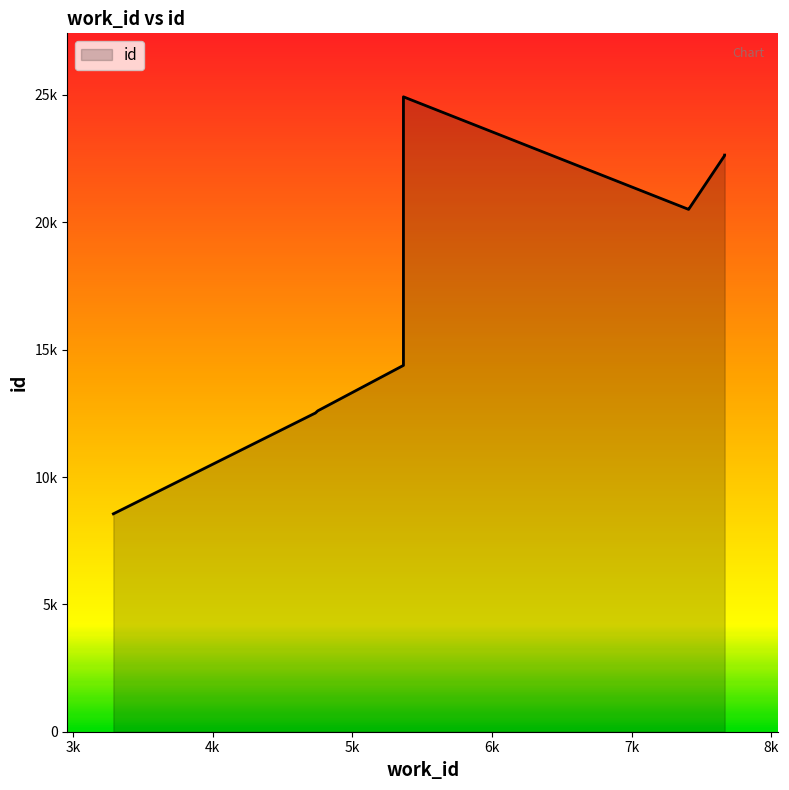

At which label is the value closest to 16741?

5366